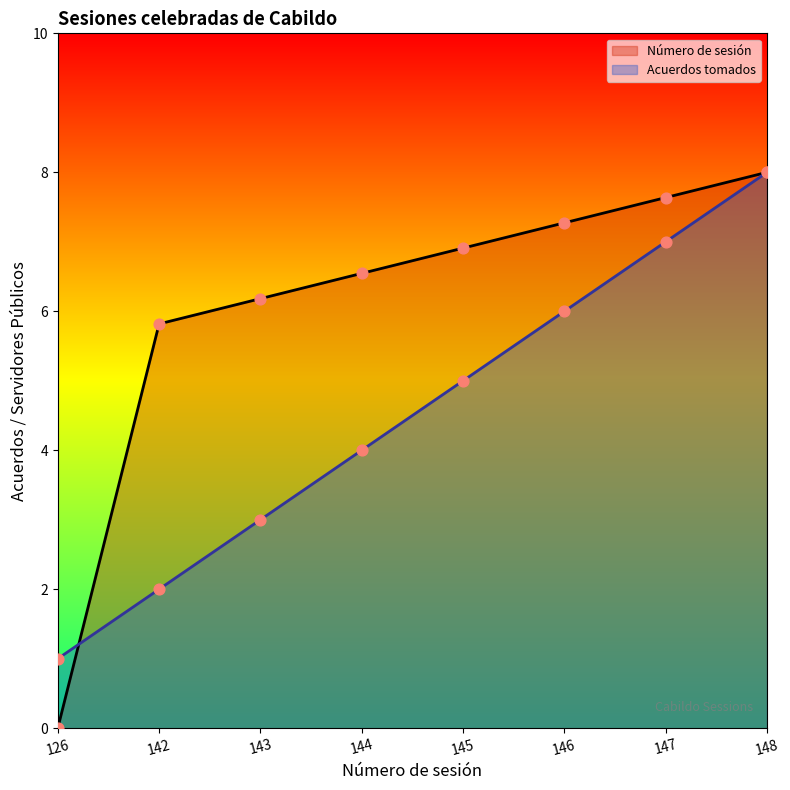

What is the total value across all series at 146?

13.3